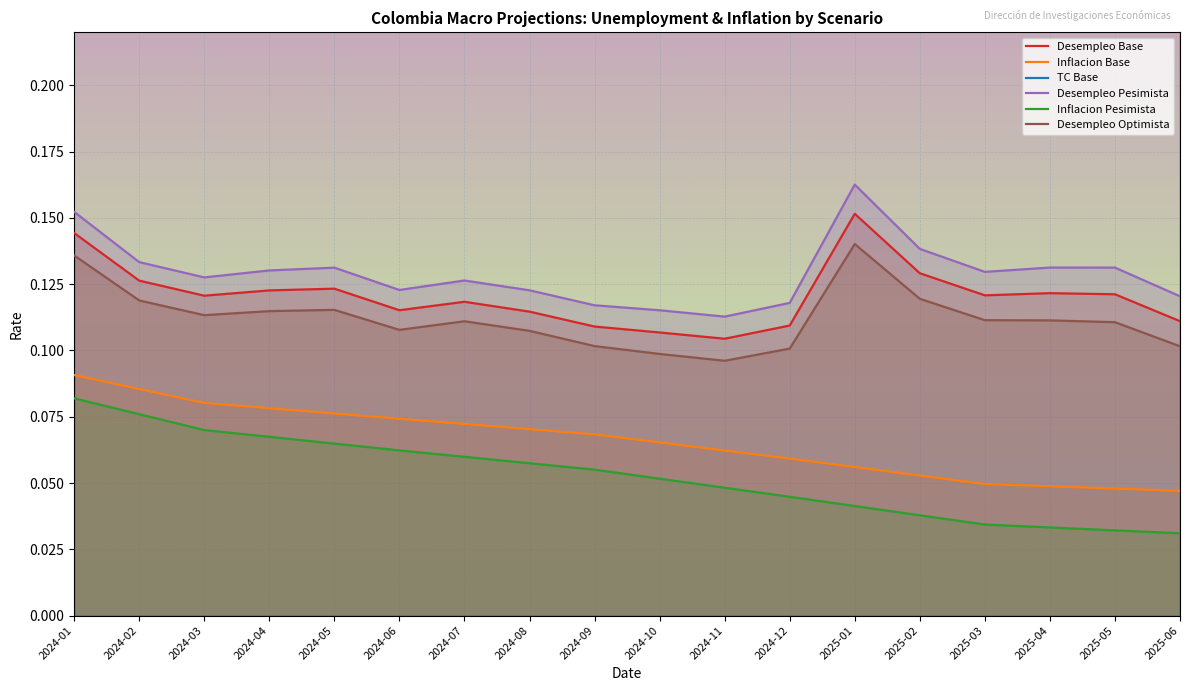

How many series are shown in this chart?

6